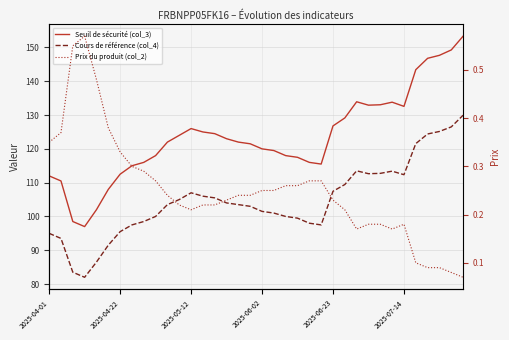

Which series changed the most between 2025-06-02 and 23?

Seuil de sécurité (col_3)